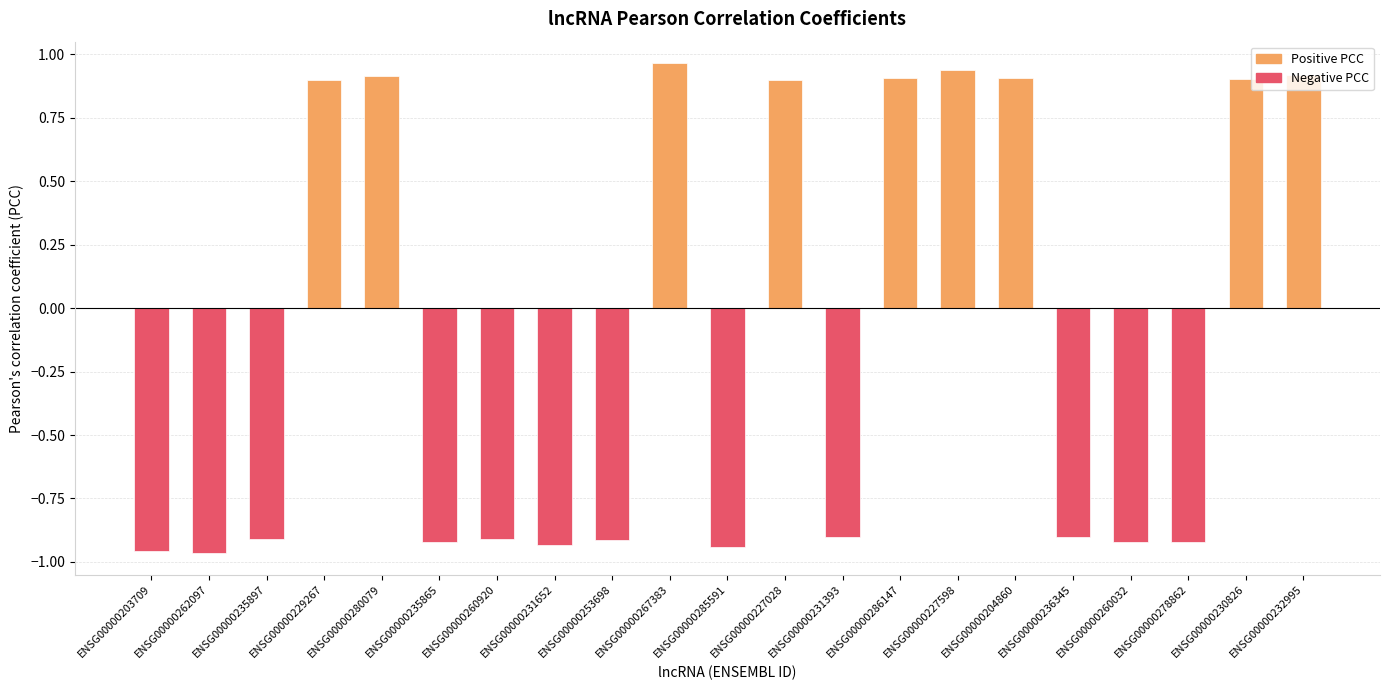

What is the label of the 11th bar from the left?

ENSG00000285591